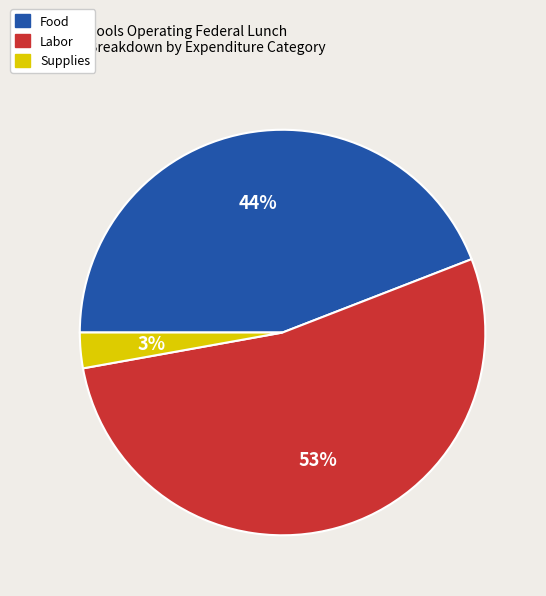

What is the smallest slice in the pie chart?

Supplies